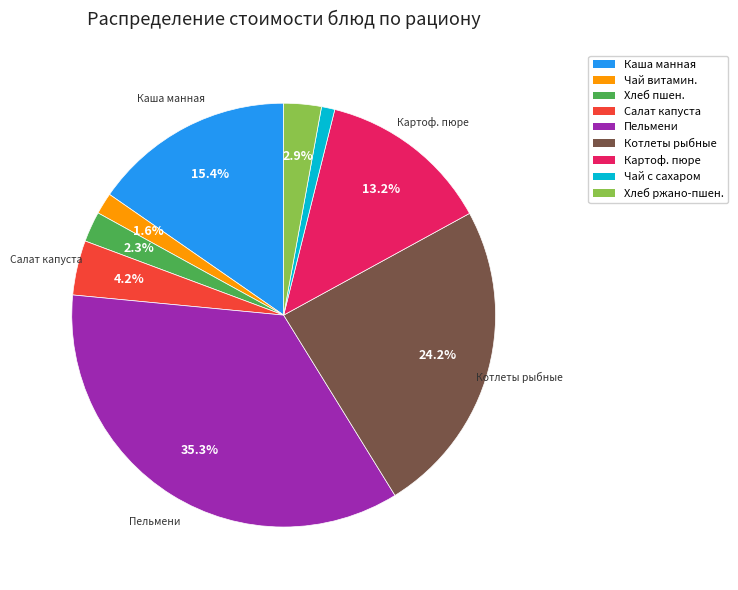

How many segments does this pie chart have?

9